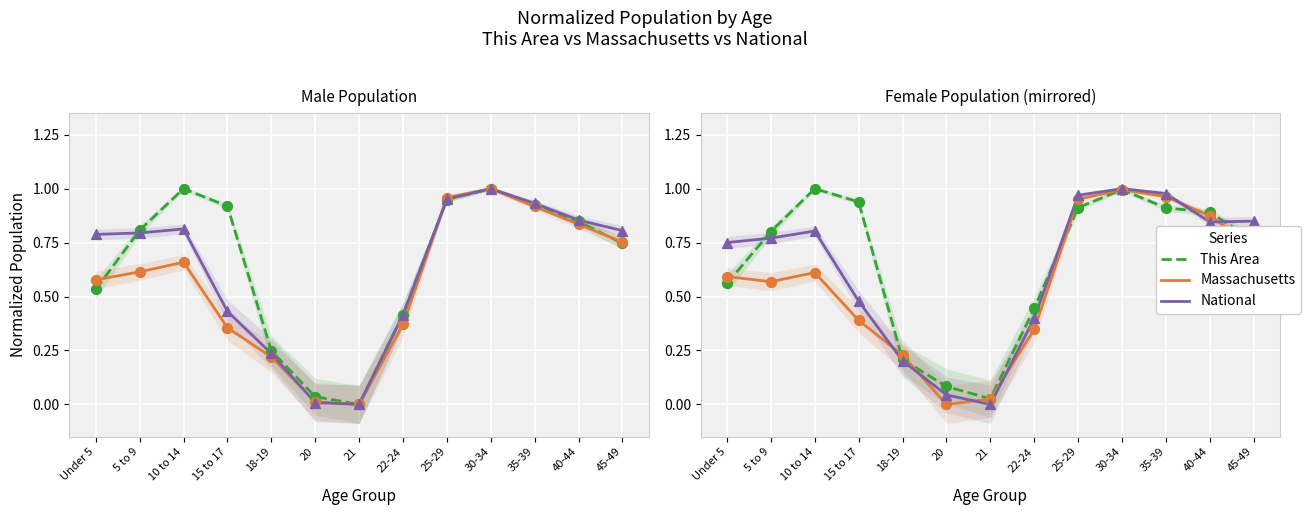

At how many categories does at least one series exceed 0?

13